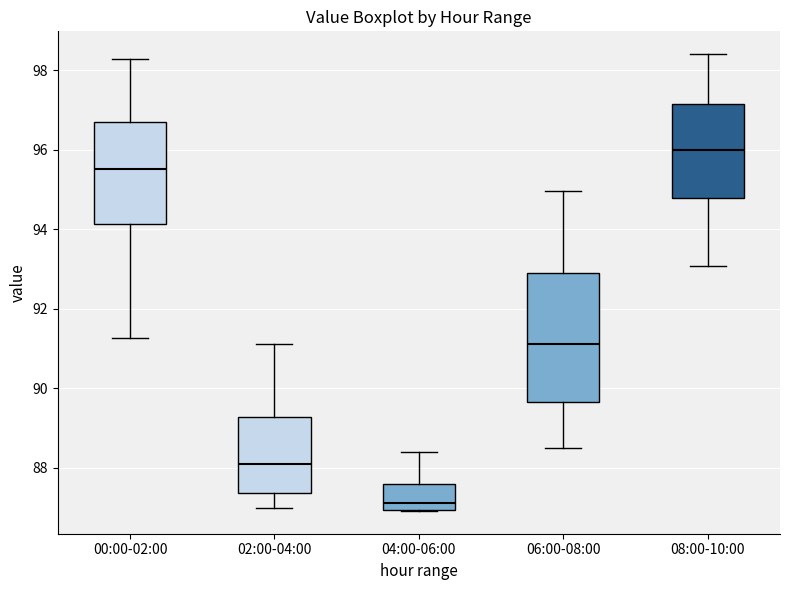

Reading left to right, read every box against the y-axis: the position of its median line, the range the box covers, and the ends of its whiskers. The values are not printed on the chart, so give them approximately, as read against the axis.

00:00-02:00: median 95.6, box 94.2 to 96.8, whiskers 91.2 to 98.2
02:00-04:00: median 88.0, box 87.4 to 89.2, whiskers 87.0 to 91.2
04:00-06:00: median 87.2, box 87.0 to 87.6, whiskers 87.0 to 88.4
06:00-08:00: median 91.2, box 89.6 to 93.0, whiskers 88.6 to 95.0
08:00-10:00: median 96.0, box 94.8 to 97.2, whiskers 93.0 to 98.4